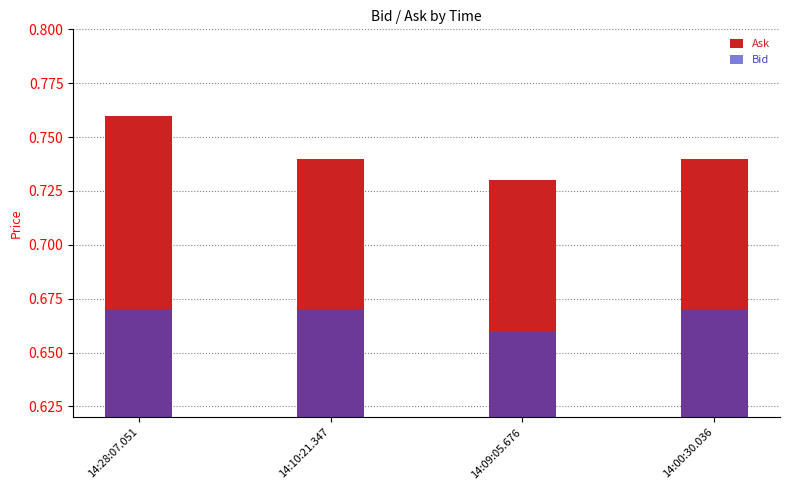

Which category has the highest value in the Bid series?

14:28:07.051